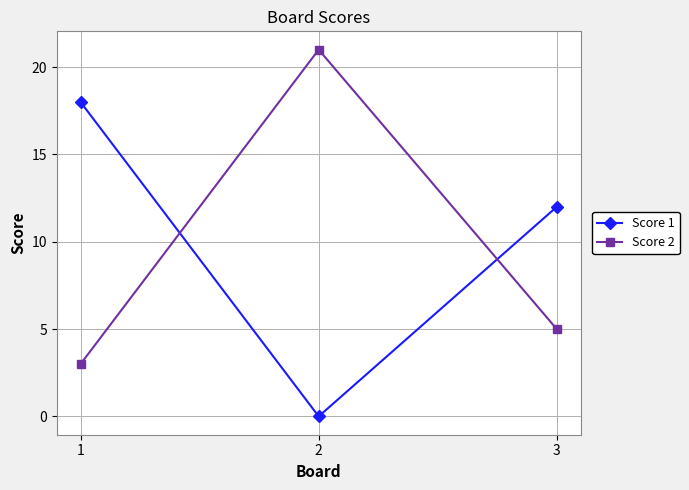

Where is Score 2 nearest to the value 12?

3